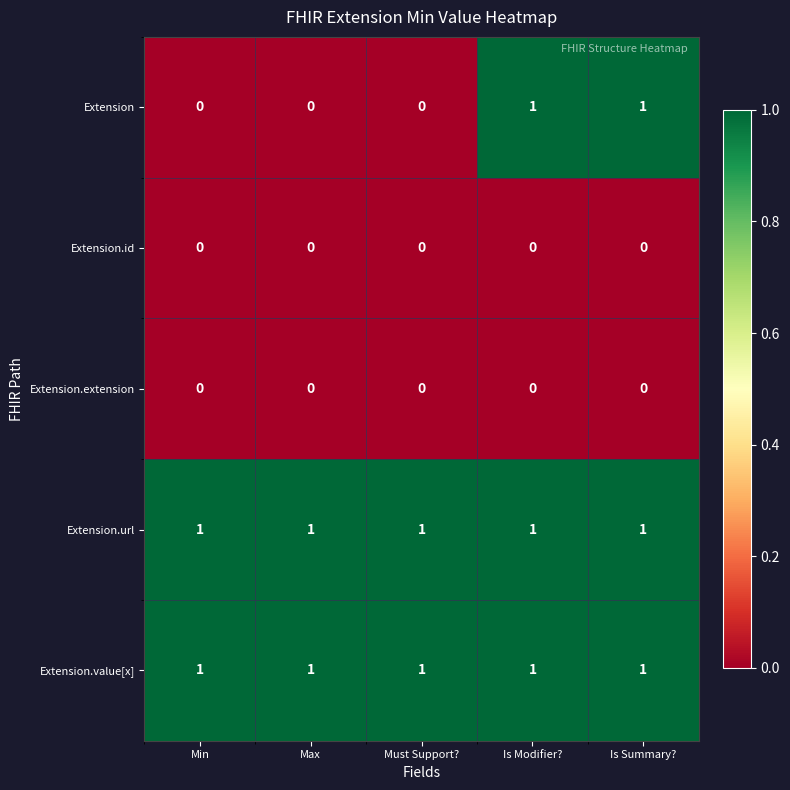

Is the value of Extension.extension at Max greater than the value of Extension.value[x] at Max?

No